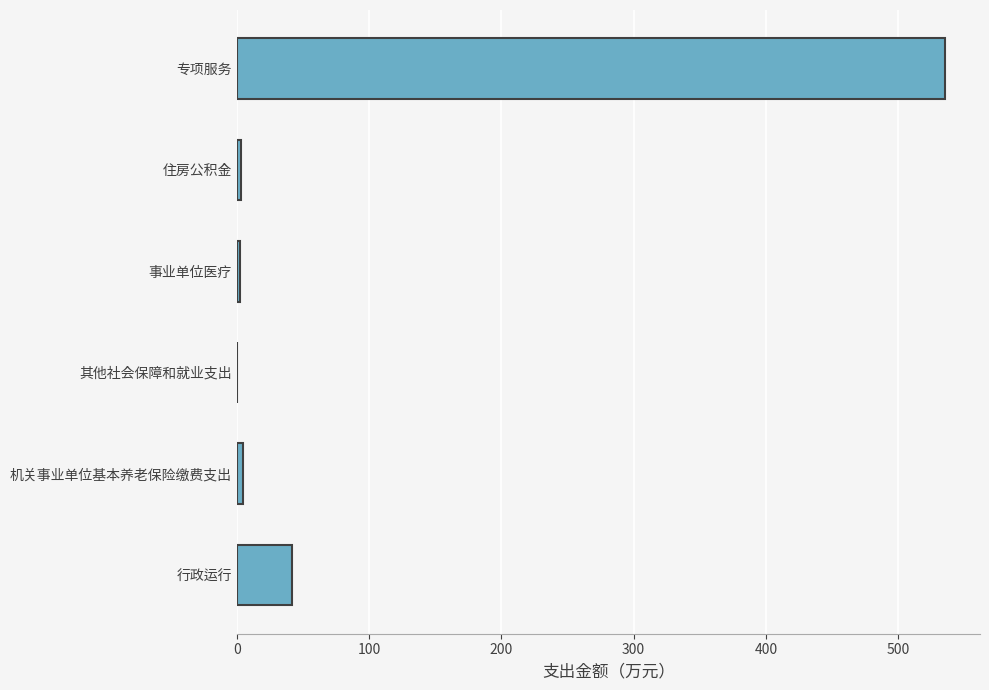

What is the greatest value displayed?

535.2